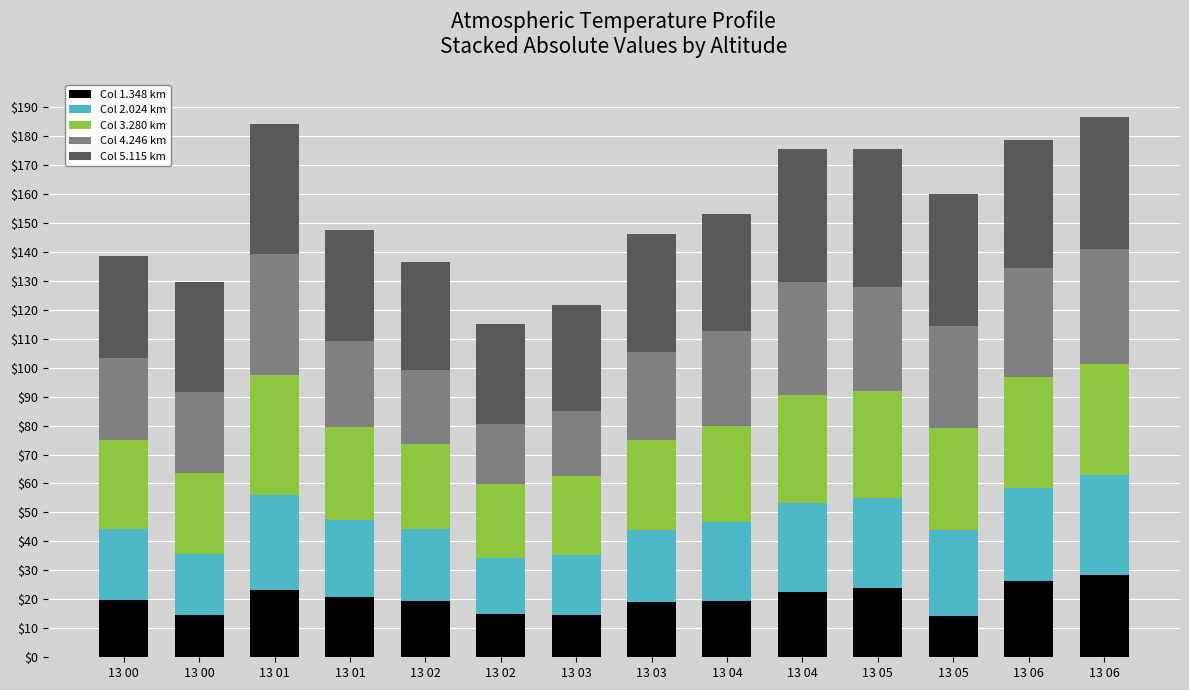

How many bars are there in total?

14